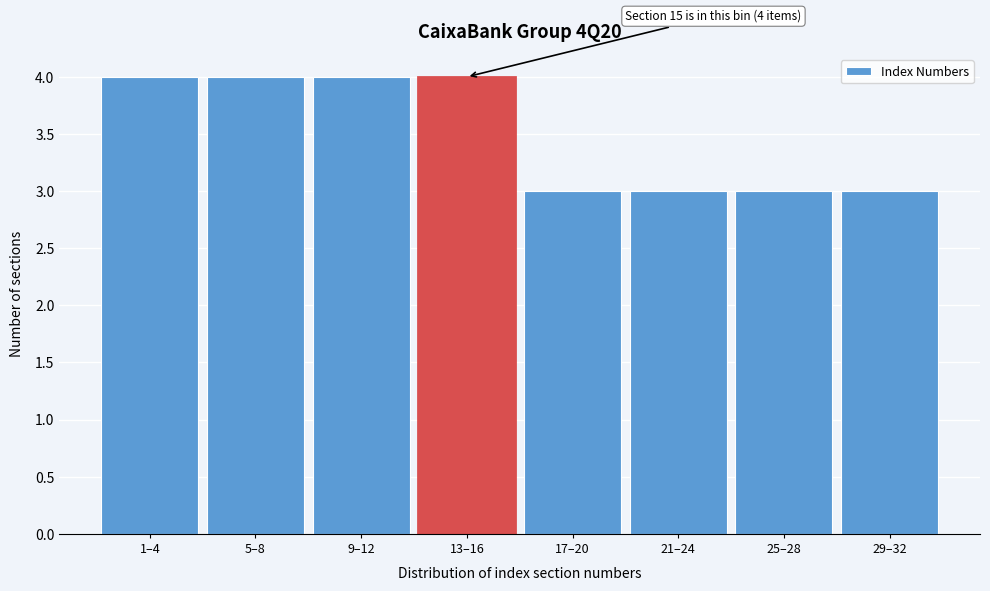

Reading right to left, extract all data points from this chart.

29–32=3	25–28=3	21–24=3	17–20=3	13–16=4	9–12=4	5–8=4	1–4=4